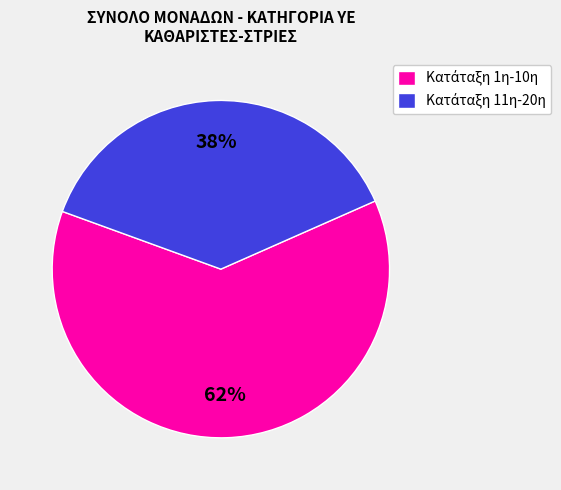

How many segments does this pie chart have?

2